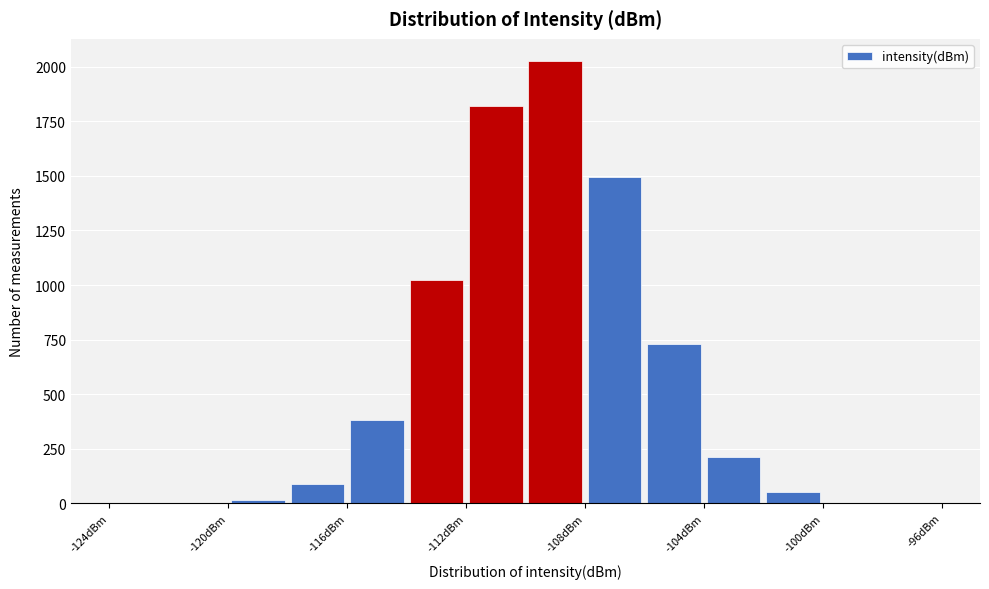

Reading left to right, transcribe this chart: for each bar, give the range it covers on the x-axis and its height. The values are not printed on the chart, so give them approximately, as read against the axis.

-124 to -122: under 50
-122 to -120: under 50
-120 to -118: under 50
-118 to -116: 100
-116 to -114: 400
-114 to -112: 1000
-112 to -110: 1800
-110 to -108: 2050
-108 to -106: 1500
-106 to -104: 750
-104 to -102: 200
-102 to -100: 50
-100 to -98: under 50
-98 to -96: under 50